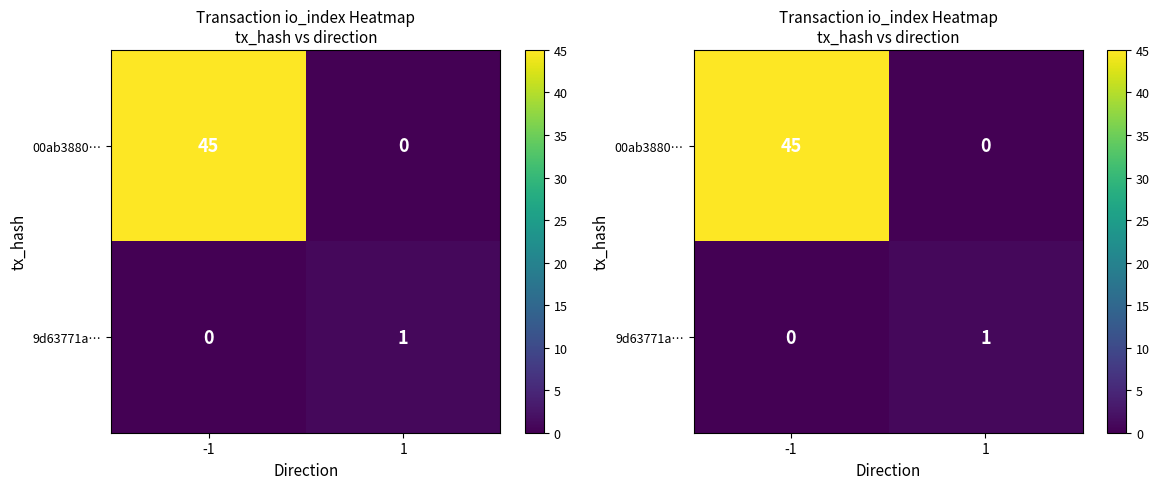

Which series has the largest total across all categories?

00ab3880…